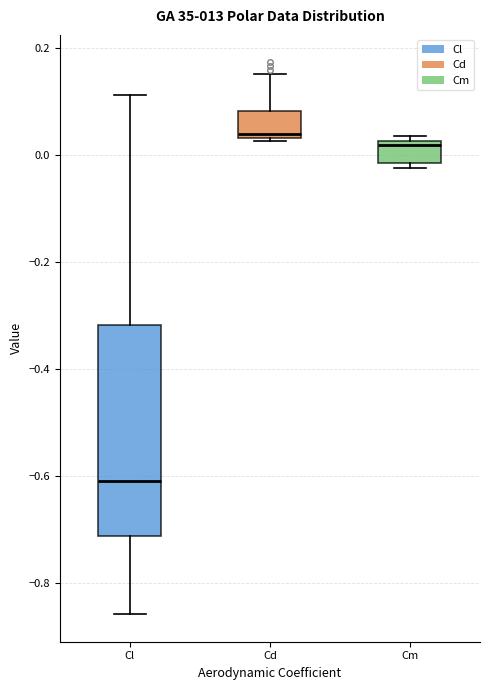

Where is the lower edge of the box for Cm on the y-axis? The values are not printed on the chart, so give them approximately, as read against the axis.

-0.02